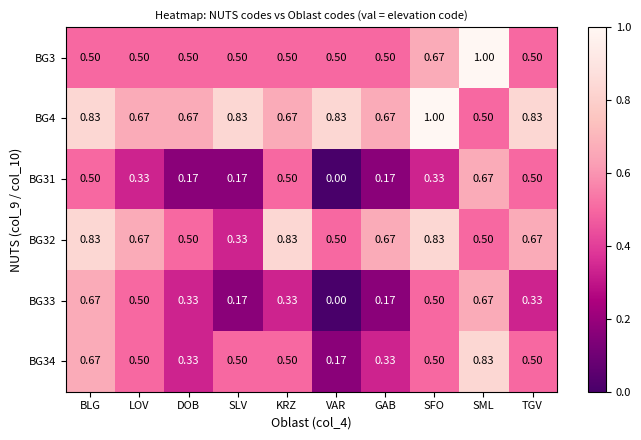

Is the value of BG33 at BLG greater than the value of BG3 at SML?

No